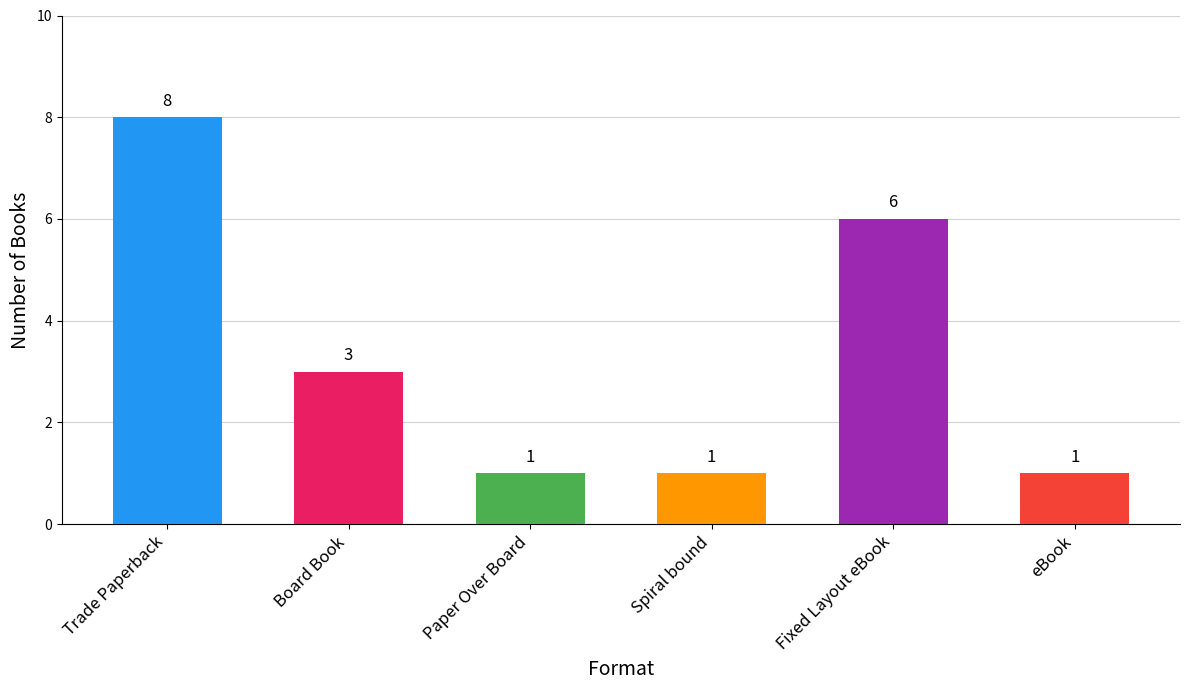

What position from the right is eBook?

1